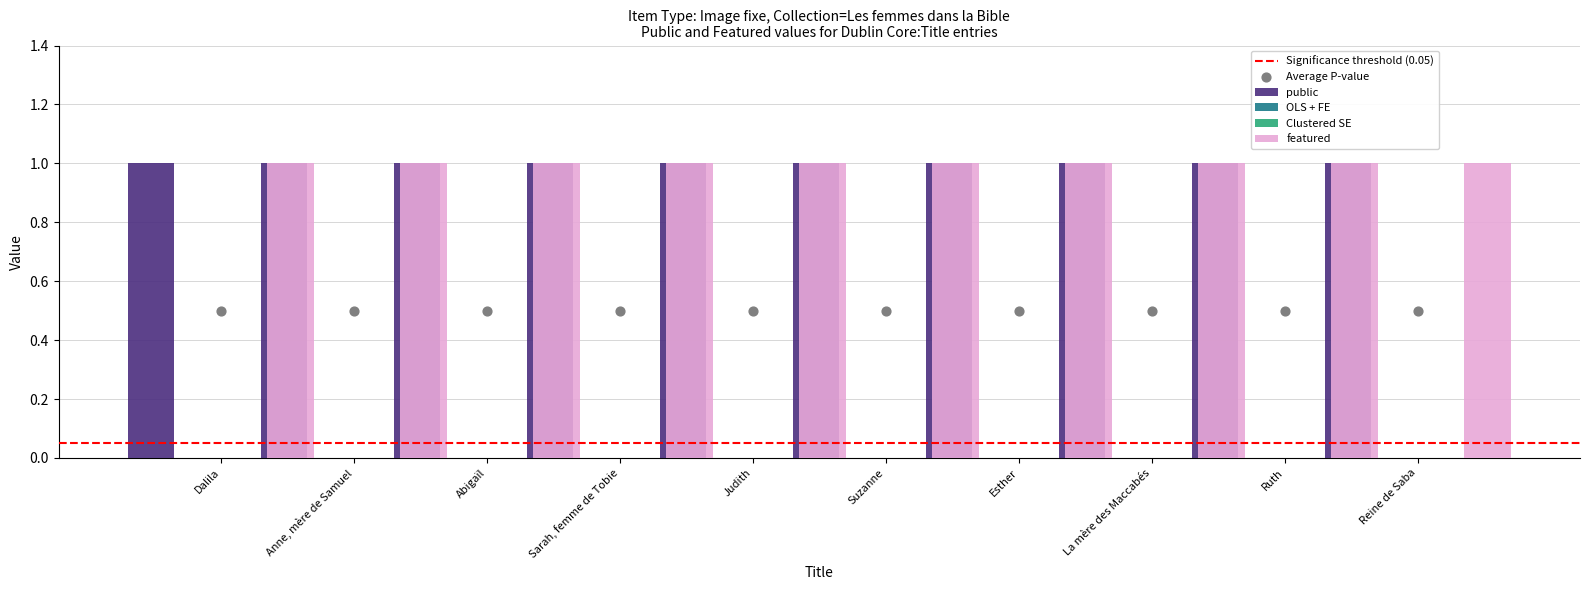

At how many categories does at least one series exceed 0?

10